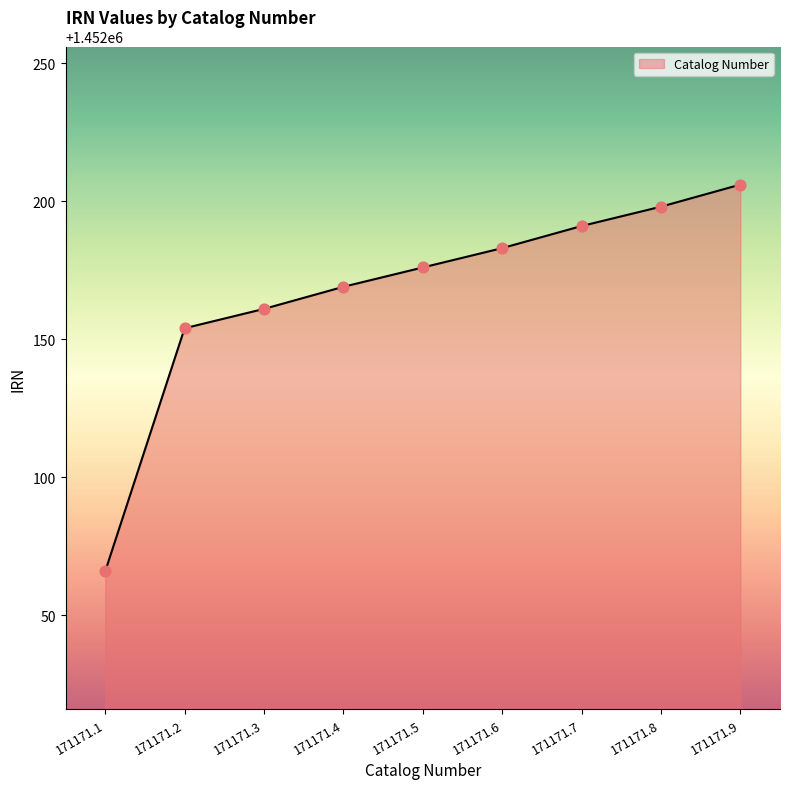

Which has a higher value, 171171.3 or 171171.1?

171171.3